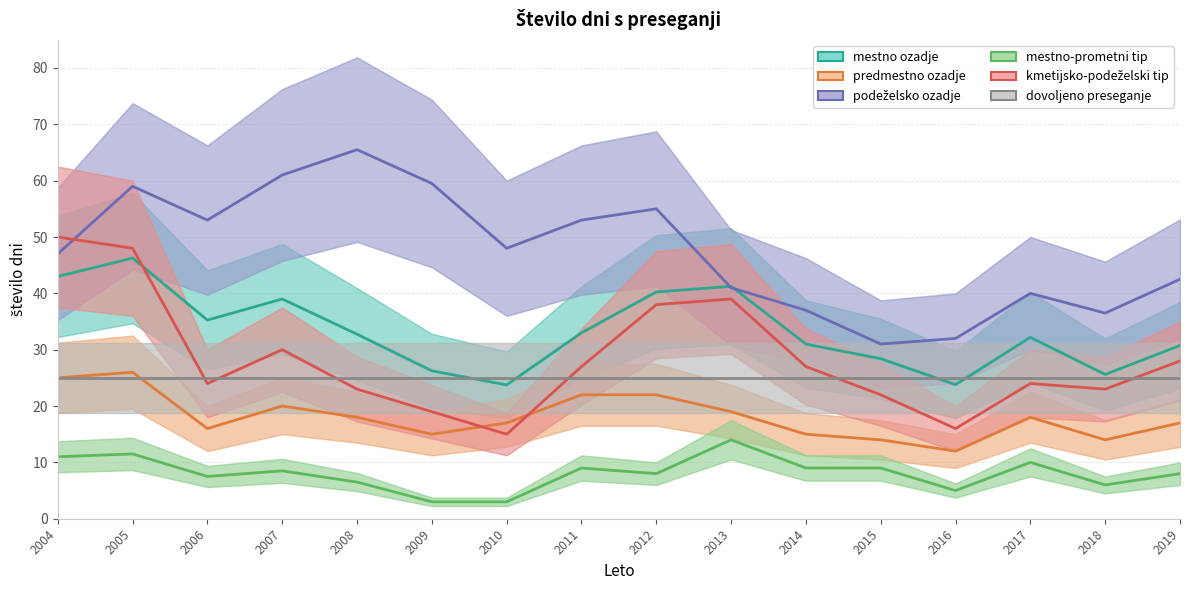

Reading right to left, transcribe all the data shown in this chart.

mestno ozadje: 2019=30.8	2018=25.6	2017=32.2	2016=23.8	2015=28.4	2014=31.0	2013=41.2	2012=40.2	2011=33.0	2010=23.8	2009=26.2	2008=32.8	2007=39.0	2006=35.2	2005=46.2	2004=43.0
predmestno ozadje: 2019=17.0	2018=14.0	2017=18.0	2016=12.0	2015=14.0	2014=15.0	2013=19.0	2012=22.0	2011=22.0	2010=17.0	2009=15.0	2008=18.0	2007=20.0	2006=16.0	2005=26.0	2004=25.0
podeželsko ozadje: 2019=42.5	2018=36.5	2017=40.0	2016=32.0	2015=31.0	2014=37.0	2013=41.0	2012=55.0	2011=53.0	2010=48.0	2009=59.5	2008=65.5	2007=61.0	2006=53.0	2005=59.0	2004=47.0
mestno-prometni tip: 2019=8.0	2018=6.0	2017=10.0	2016=5.0	2015=9.0	2014=9.0	2013=14.0	2012=8.0	2011=9.0	2010=3.0	2009=3.0	2008=6.5	2007=8.5	2006=7.5	2005=11.5	2004=11.0
kmetijsko-podeželski tip: 2019=28.0	2018=23.0	2017=24.0	2016=16.0	2015=22.0	2014=27.0	2013=39.0	2012=38.0	2011=27.0	2010=15.0	2009=19.0	2008=23.0	2007=30.0	2006=24.0	2005=48.0	2004=50.0
dovoljeno preseganje: 2019=25.0	2018=25.0	2017=25.0	2016=25.0	2015=25.0	2014=25.0	2013=25.0	2012=25.0	2011=25.0	2010=25.0	2009=25.0	2008=25.0	2007=25.0	2006=25.0	2005=25.0	2004=25.0